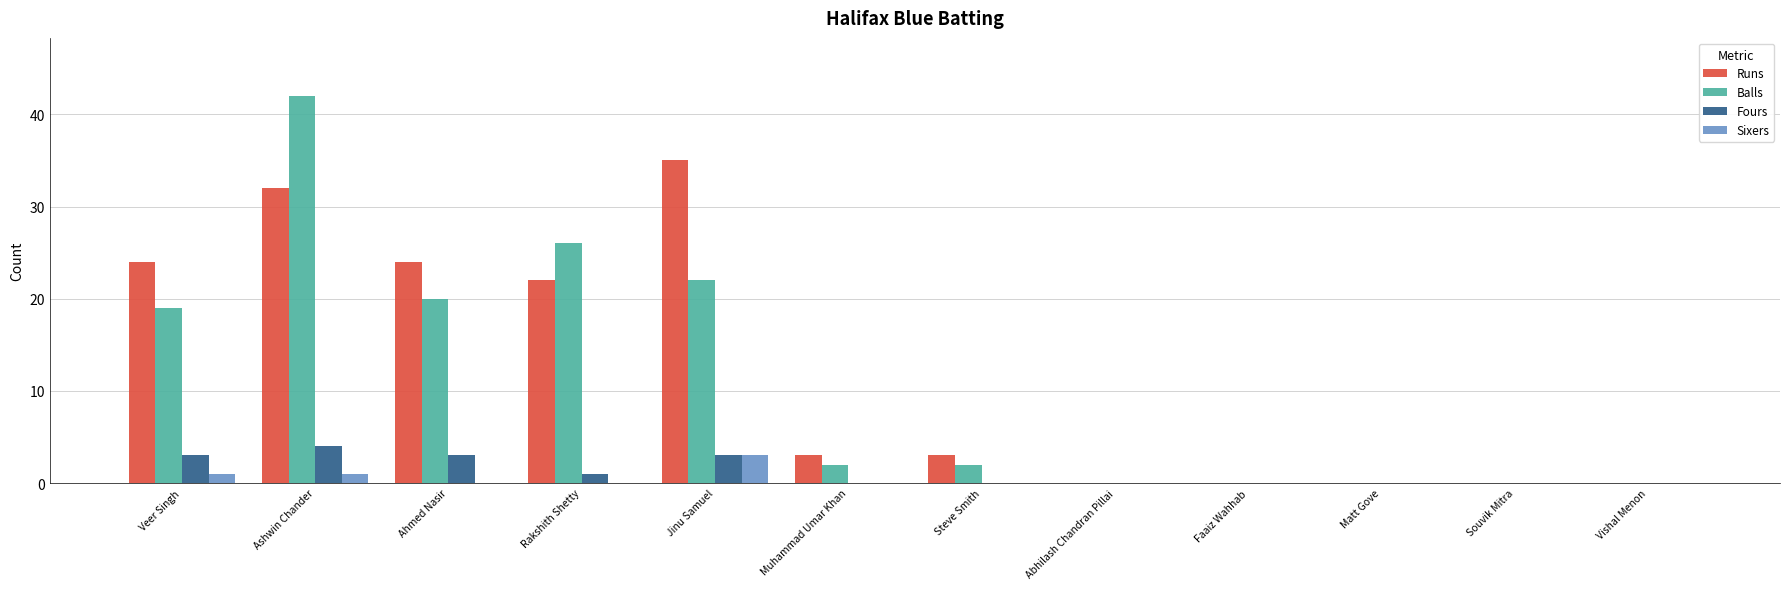

What value does the Runs series have at Ahmed Nasir, to the nearest 10?

20